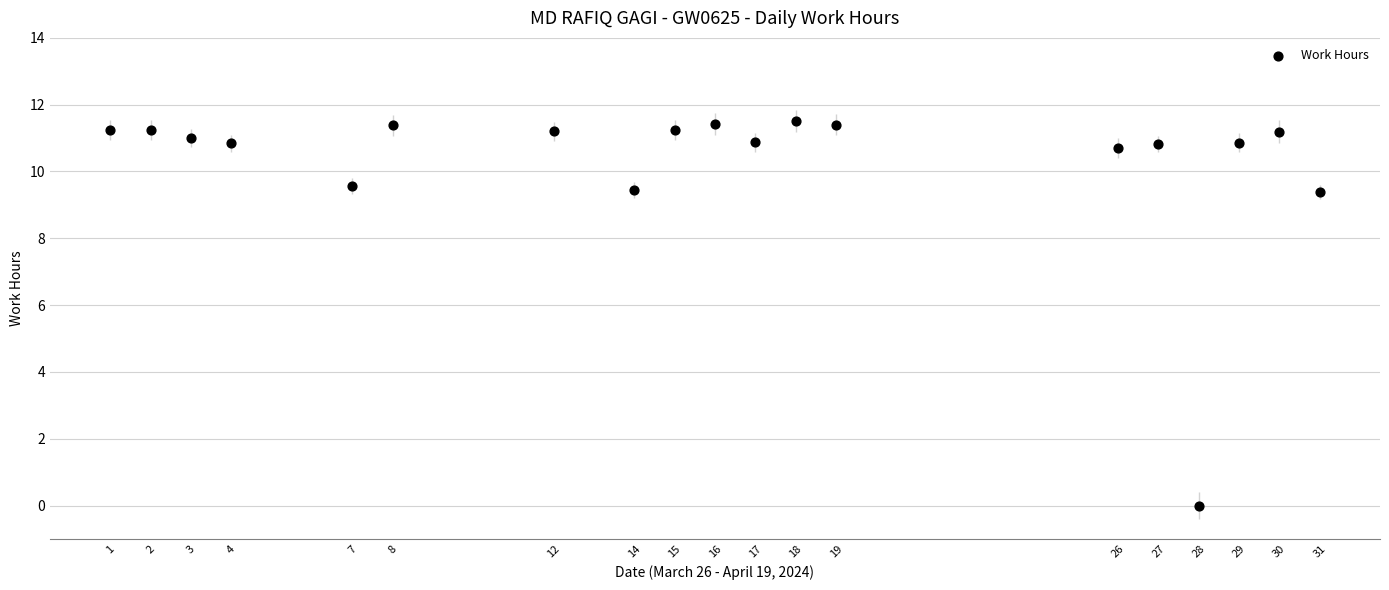

What is the range of Y values (max minus min)?

11.5